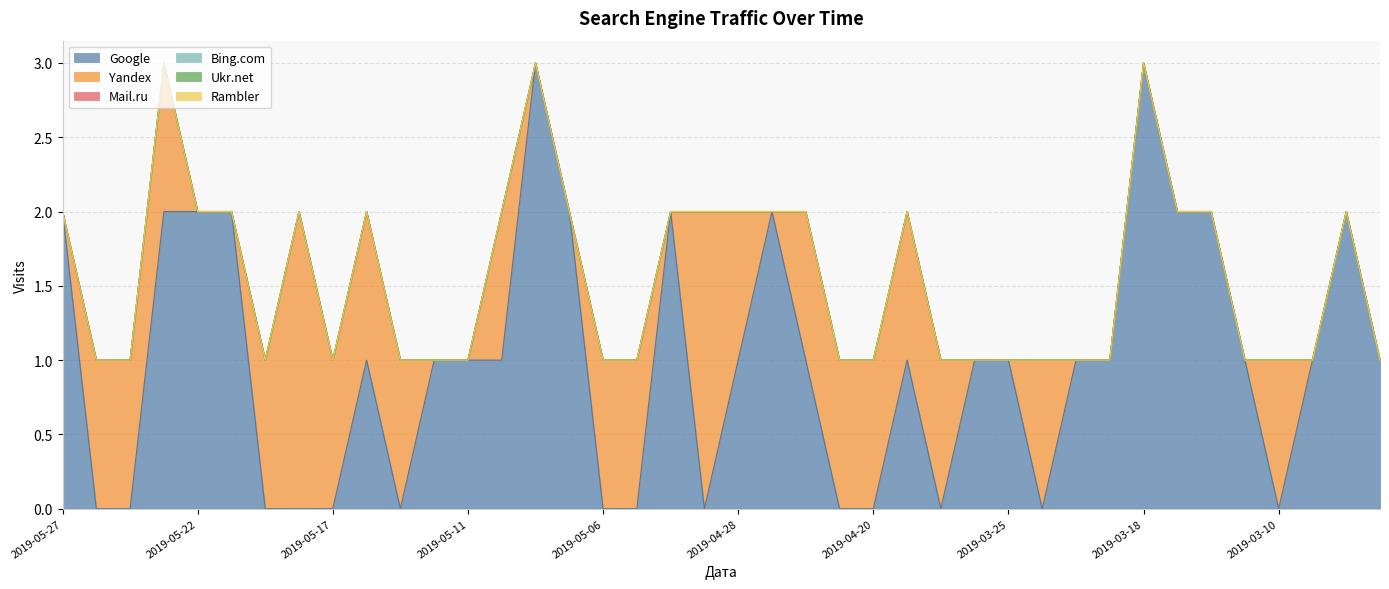

What is the difference between the Google values at 2019-04-25 and 2019-04-20?

1